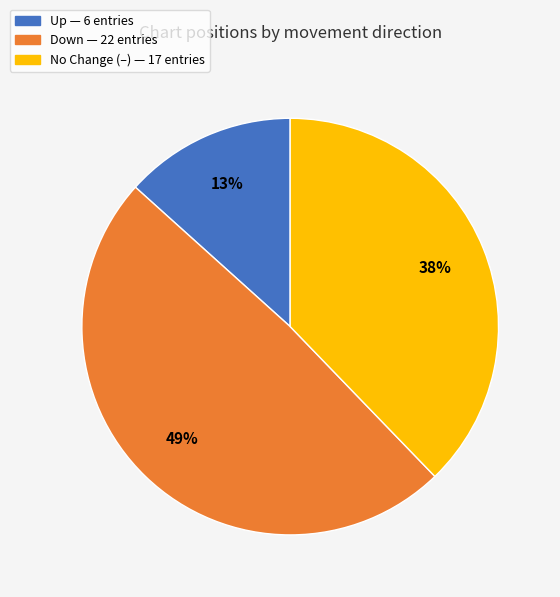

To the nearest percent, what is the average slice percentage?

33%